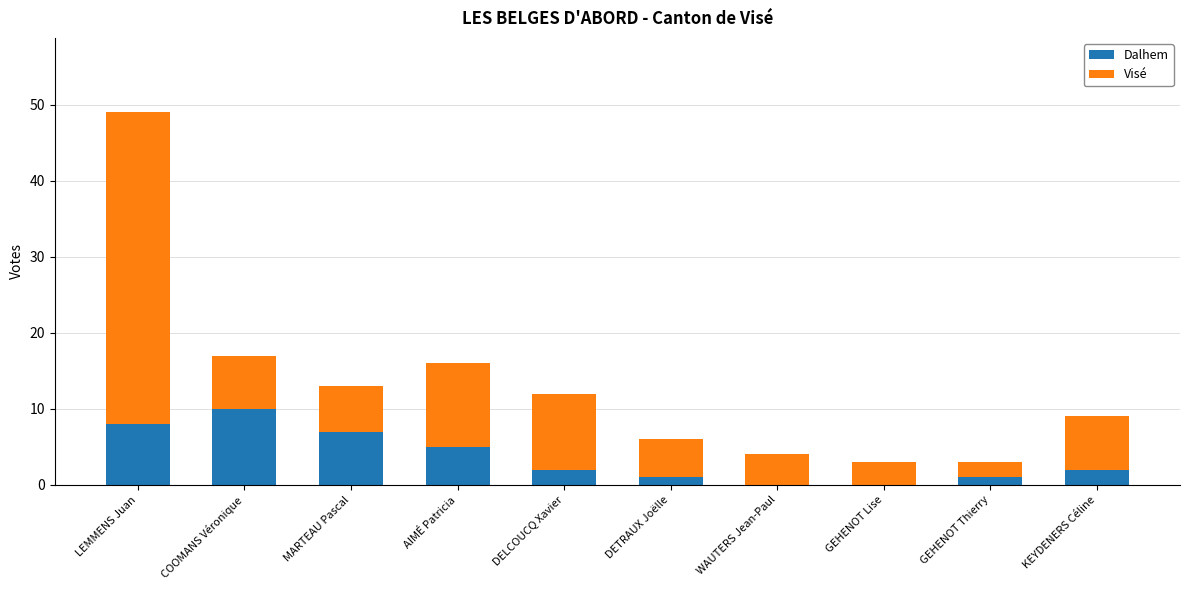

The value of Dalhem at LEMMENS Juan is 11. True or false?

False